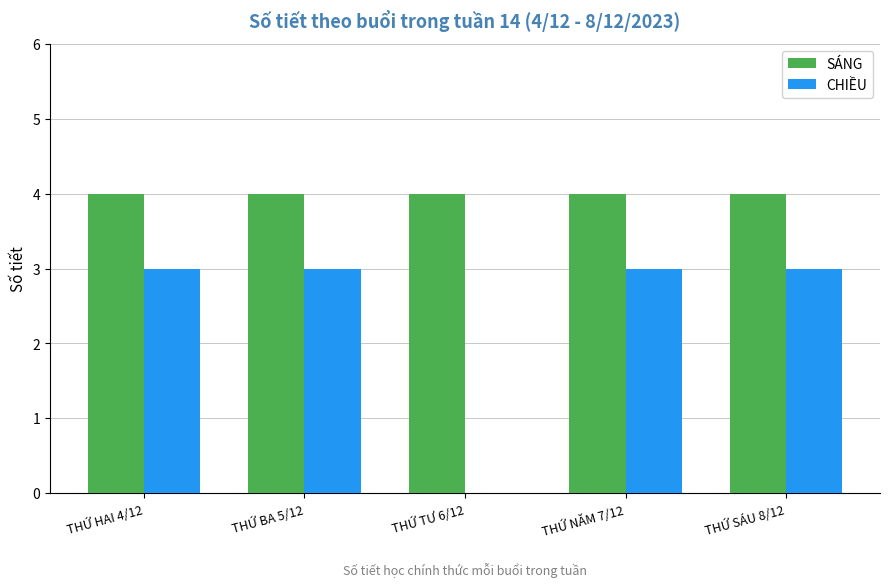

What is the sum of all SÁNG values?

20